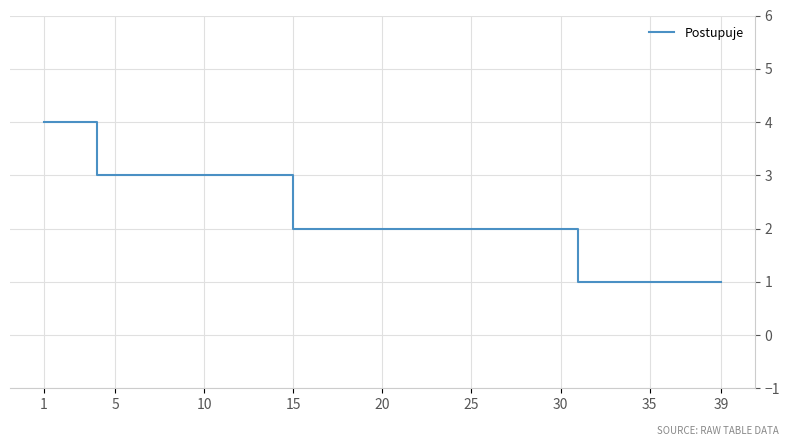

What is the difference between the maximum and minimum values?

3